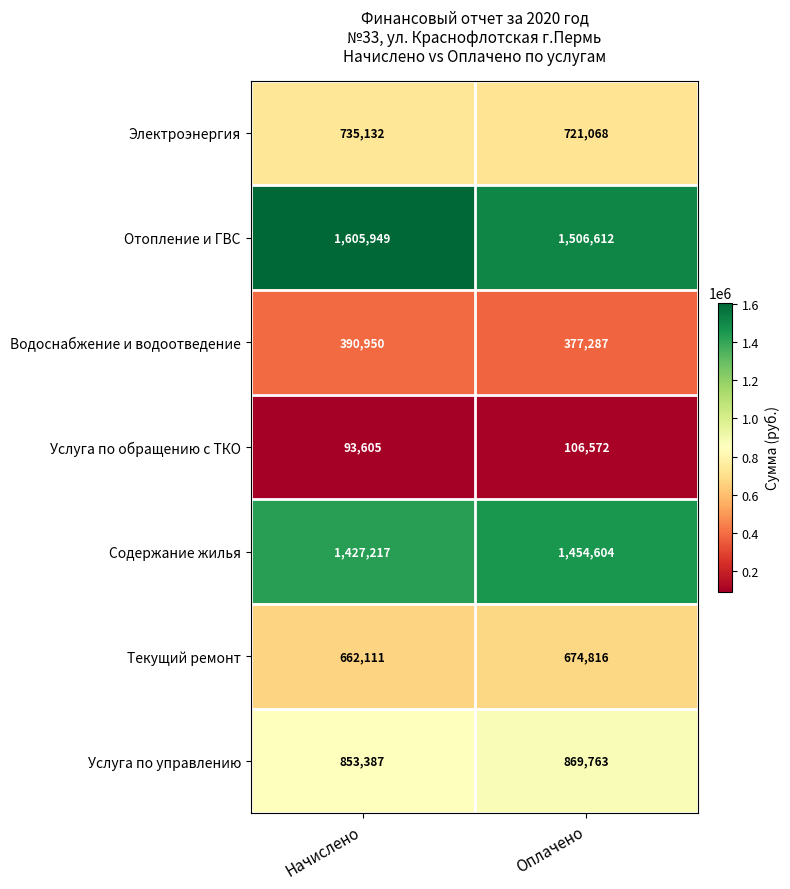

What is the average value of the Услуга по управлению series?

861575